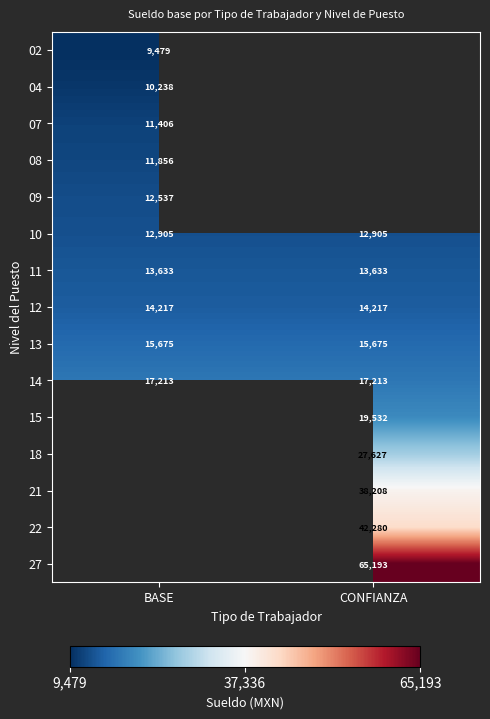

What is the sum of all 14 values?

34426